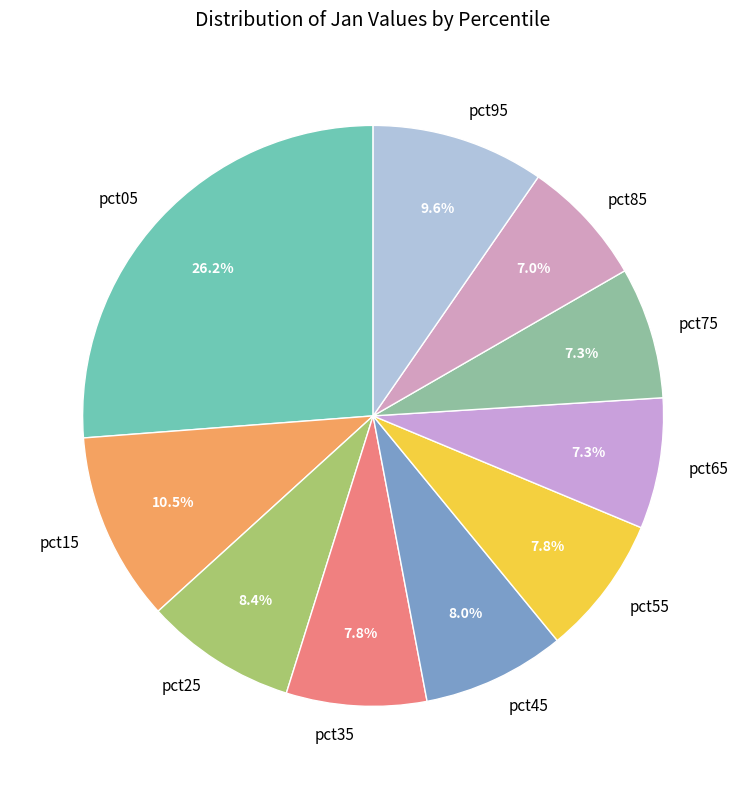

The pct95 slice represents 3% of the pie. True or false?

False